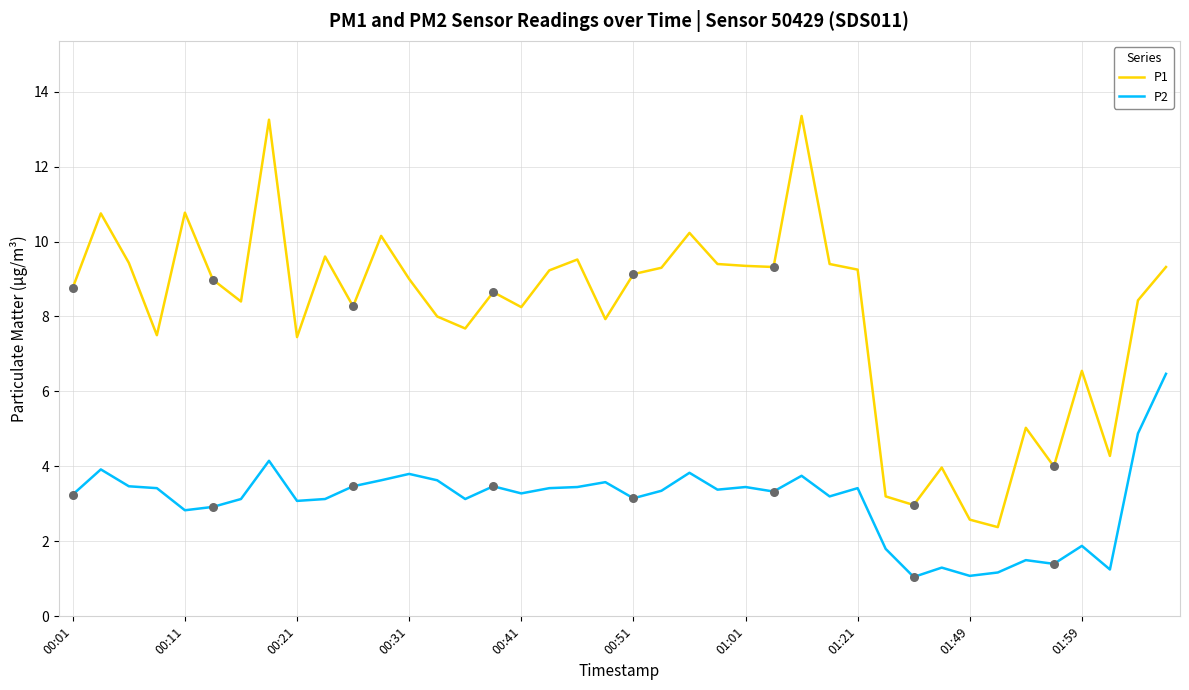

Which series has the largest total across all categories?

P1